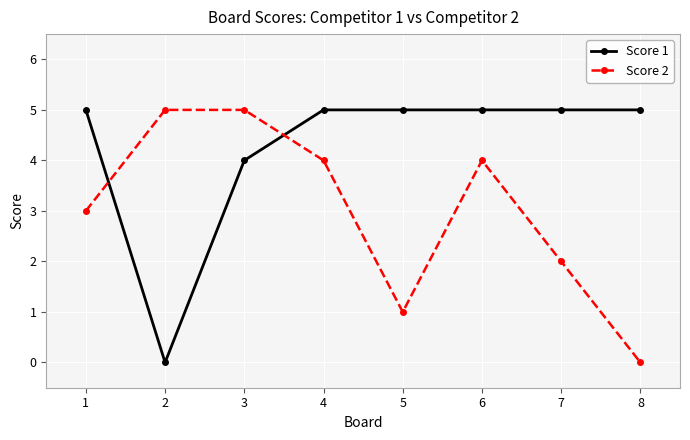

Which series changed the most between 1 and 3?

Score 2